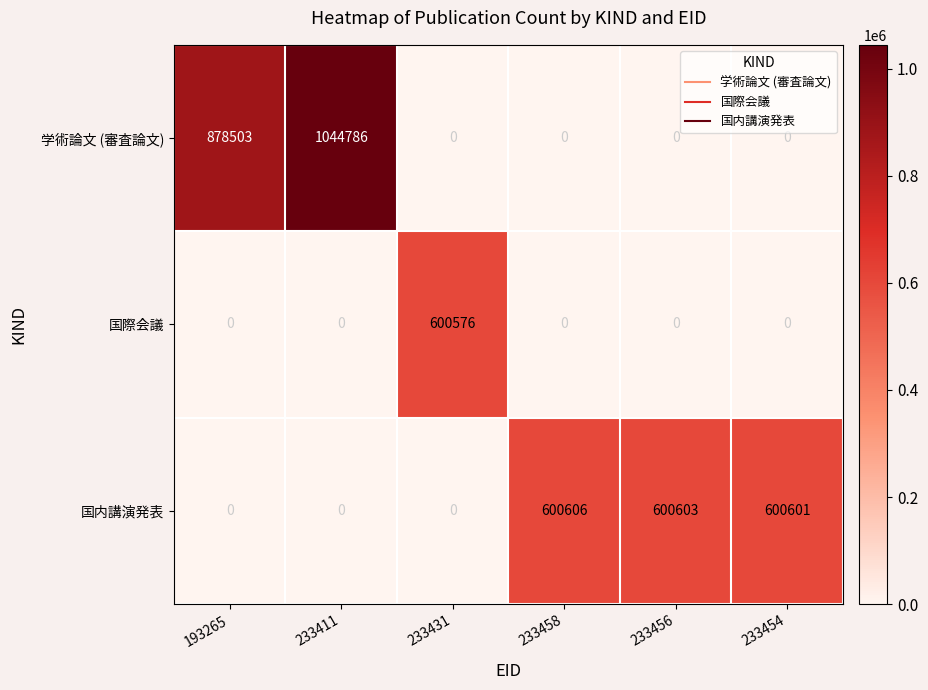

How many data points does each series have?

6